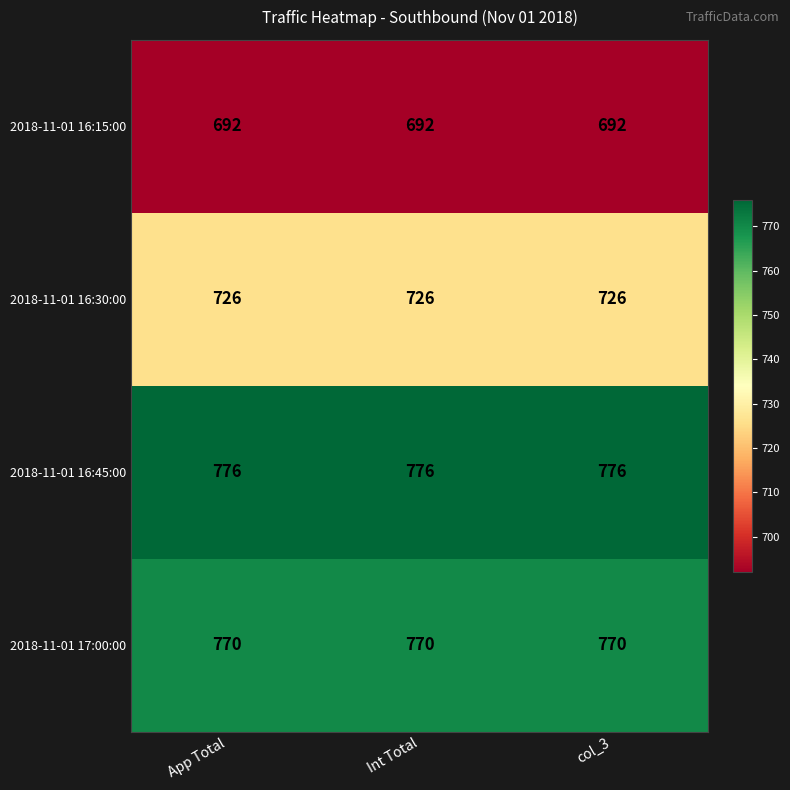

What is the difference between the highest and lowest values at Int Total?

84